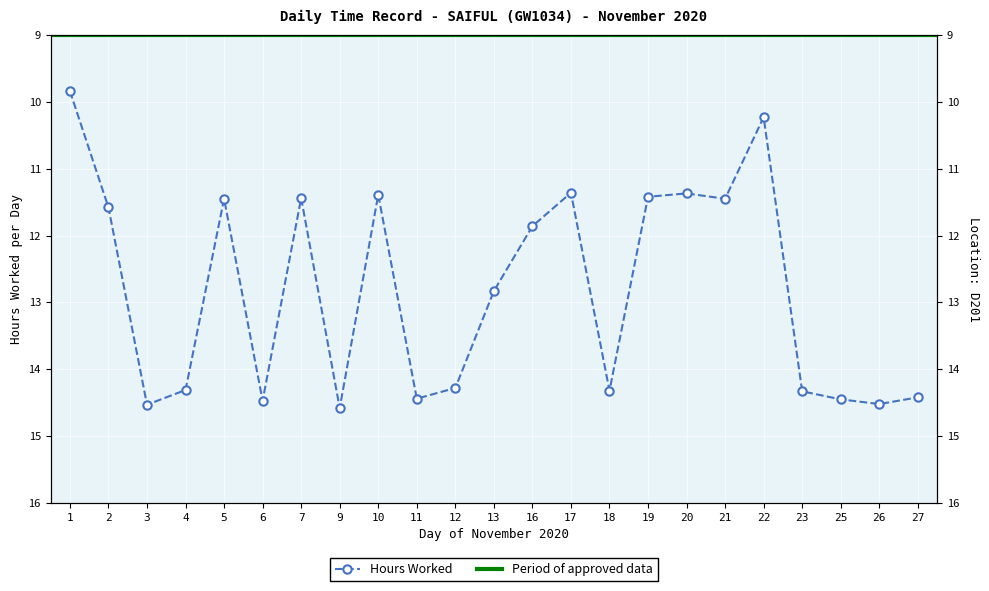

At which category does the chart reach its minimum across all series?

1